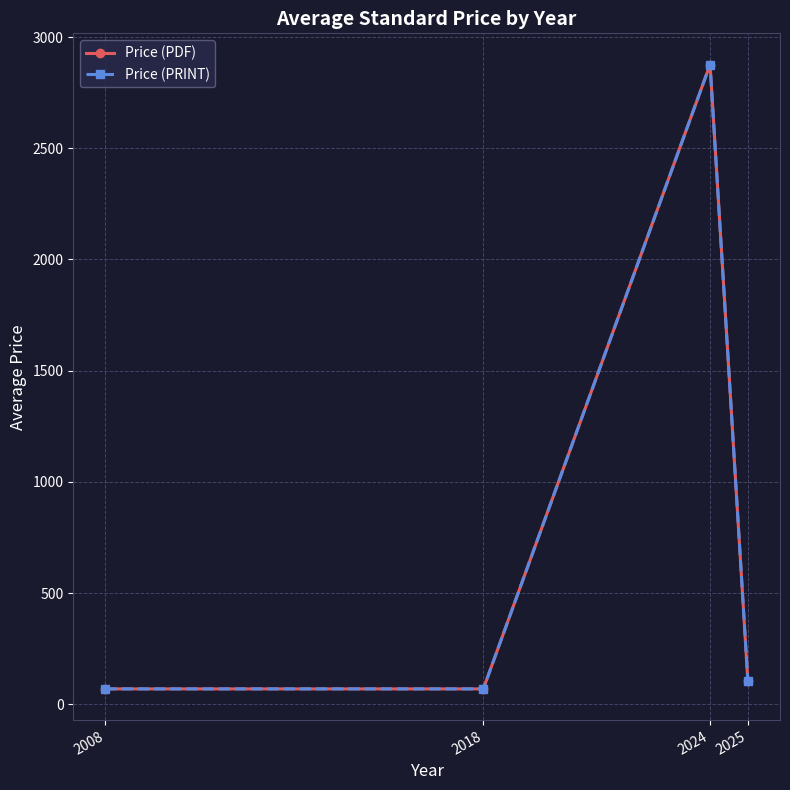

Does the chart have visible grid lines?

Yes